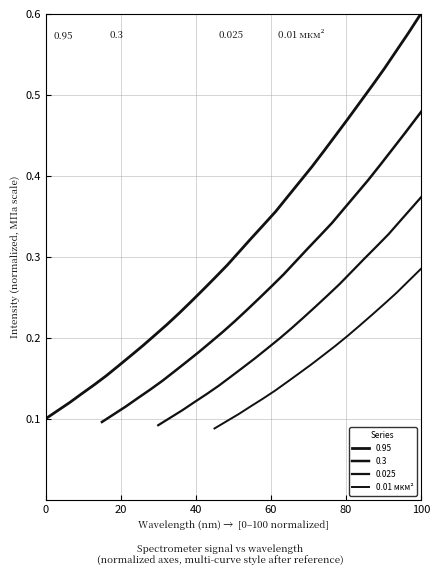

Reading left to right, list all the values displayed in this chart.

0.1	0.1	0.1	0.1	0.1	0.1	0.1	0.2	0.2	0.2	0.2	0.2	0.2	0.2	0.2	0.3	0.3	0.3	0.3	0.3	0.3	0.3	0.4	0.4	0.4	0.4	0.4	0.5	0.5	0.5	0.5	0.5